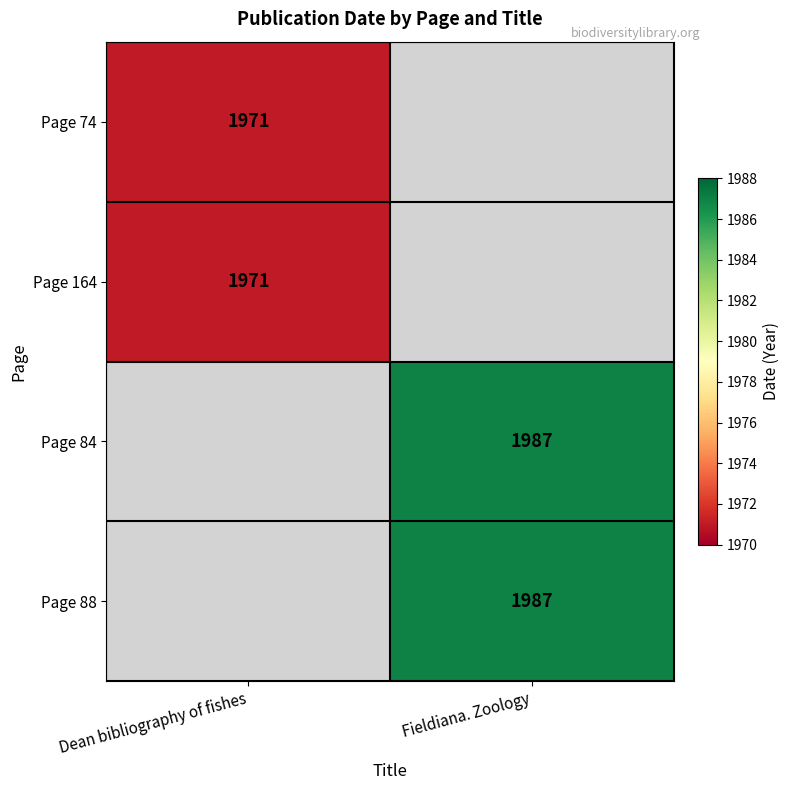

At how many categories does at least one series exceed 1981?

1